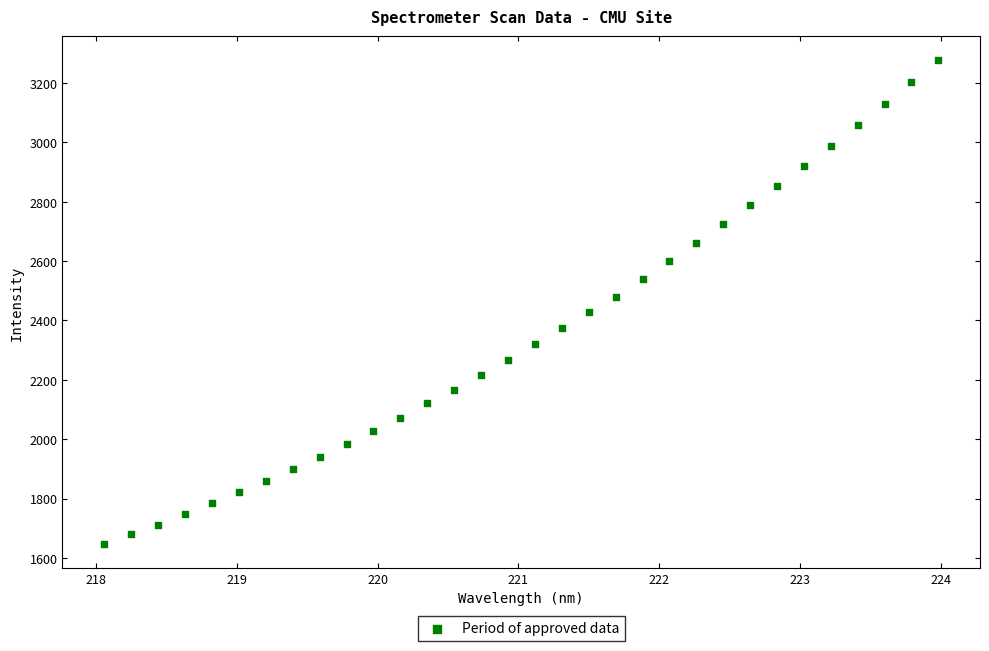

What is the range of Y values (max minus min)?

1629.8